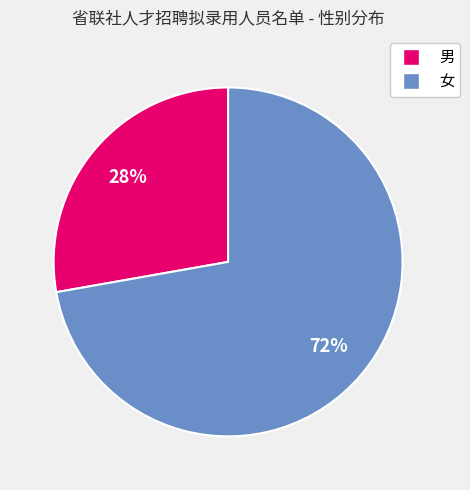

Between 男 and 女, which is larger?

女